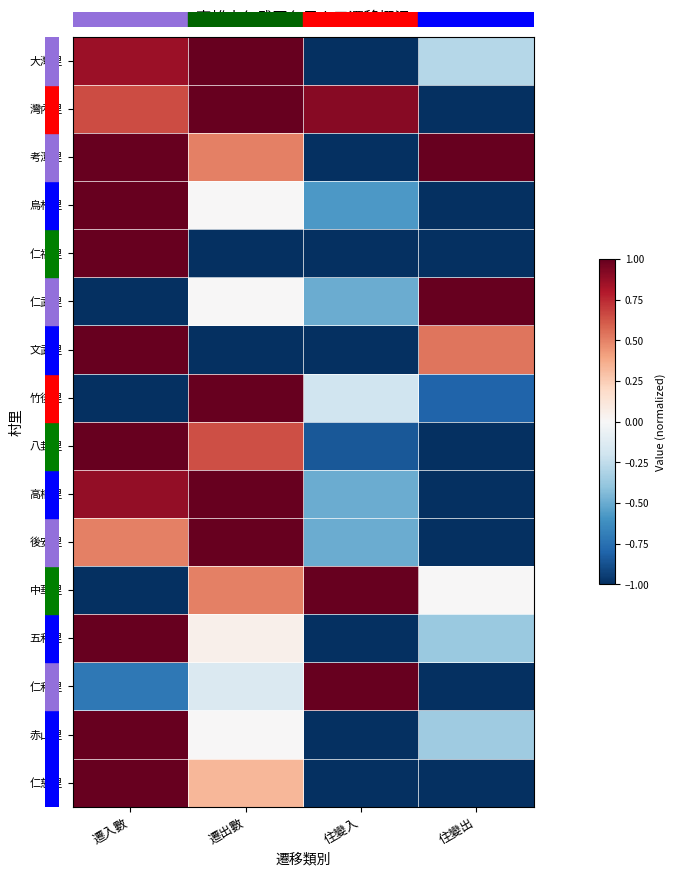

Reading left to right, list all the values displayed in this chart.

大灣里: 遷入數=0.9	遷出數=1.0	住變入=-1.0	住變出=-0.3
灣內里: 遷入數=0.7	遷出數=1.0	住變入=0.9	住變出=-1.0
考潭里: 遷入數=1.0	遷出數=0.5	住變入=-1.0	住變出=1.0
烏林里: 遷入數=1.0	遷出數=0.0	住變入=-0.6	住變出=-1.0
仁福里: 遷入數=1.0	遷出數=-1.0	住變入=-1.0	住變出=-1.0
仁武里: 遷入數=-1.0	遷出數=0.0	住變入=-0.5	住變出=1.0
文武里: 遷入數=1.0	遷出數=-1.0	住變入=-1.0	住變出=0.5
竹後里: 遷入數=-1.0	遷出數=1.0	住變入=-0.2	住變出=-0.8
八卦里: 遷入數=1.0	遷出數=0.6	住變入=-0.9	住變出=-1.0
高楠里: 遷入數=0.9	遷出數=1.0	住變入=-0.5	住變出=-1.0
後安里: 遷入數=0.5	遷出數=1.0	住變入=-0.5	住變出=-1.0
中華里: 遷入數=-1.0	遷出數=0.5	住變入=1.0	住變出=0.0
五和里: 遷入數=1.0	遷出數=0.1	住變入=-1.0	住變出=-0.4
仁和里: 遷入數=-0.7	遷出數=-0.1	住變入=1.0	住變出=-1.0
赤山里: 遷入數=1.0	遷出數=0.0	住變入=-1.0	住變出=-0.4
仁慈里: 遷入數=1.0	遷出數=0.3	住變入=-1.0	住變出=-1.0